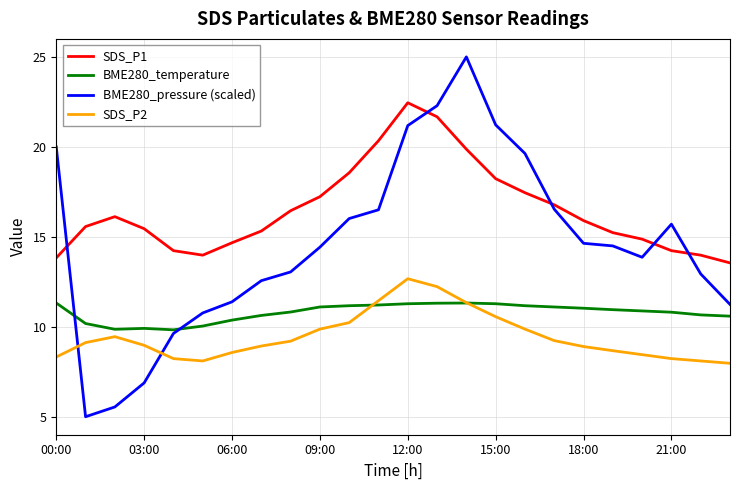

True or false: SDS_P1 and BME280_temperature cross at least once.

False